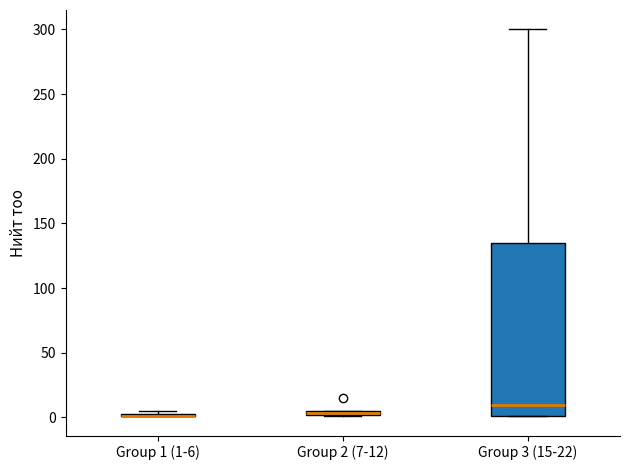

Which box is the tallest, from its lower edge to its upper edge?

Group 3 (15-22)